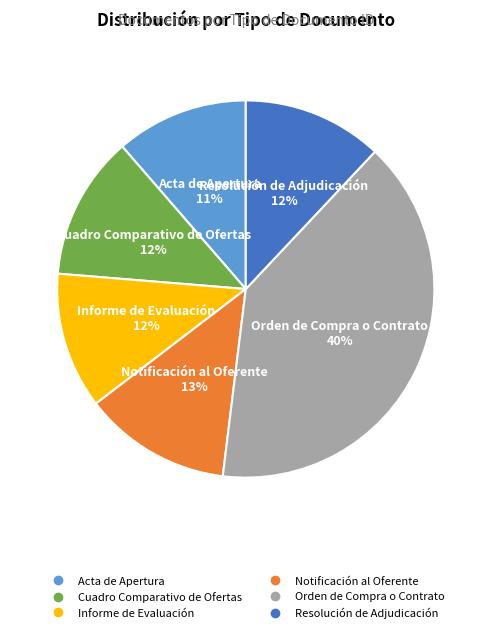

Is it true that Resolución de Adjudicación is 12% of the pie?

True